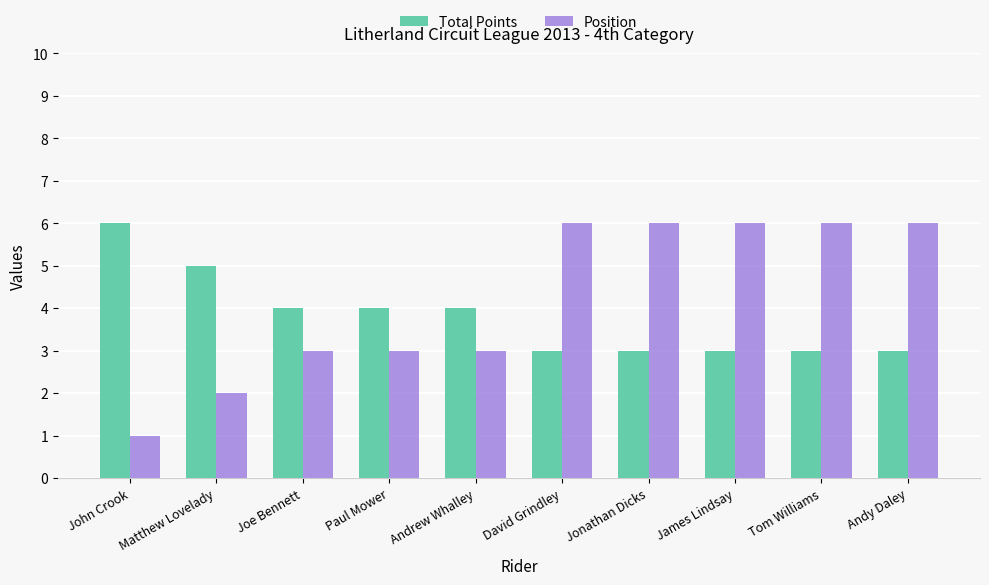

At which label does Total Points first exceed 4?

John Crook